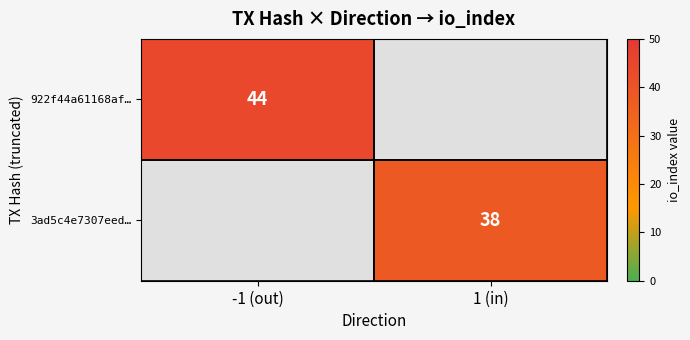

Is it true that 3ad5c4e7307eed… equals 38 at 1 (in)?

True